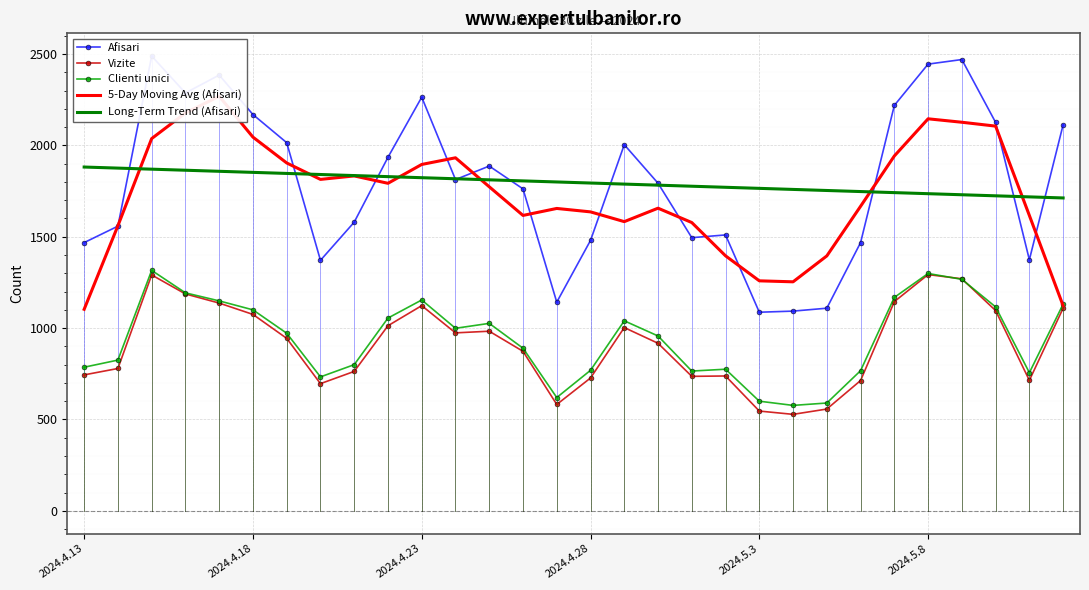

Rank the series by their maximum value, from lowest to highest.

Vizite, Clienti unici, Long-Term Trend (Afisari), 5-Day Moving Avg (Afisari), Afisari